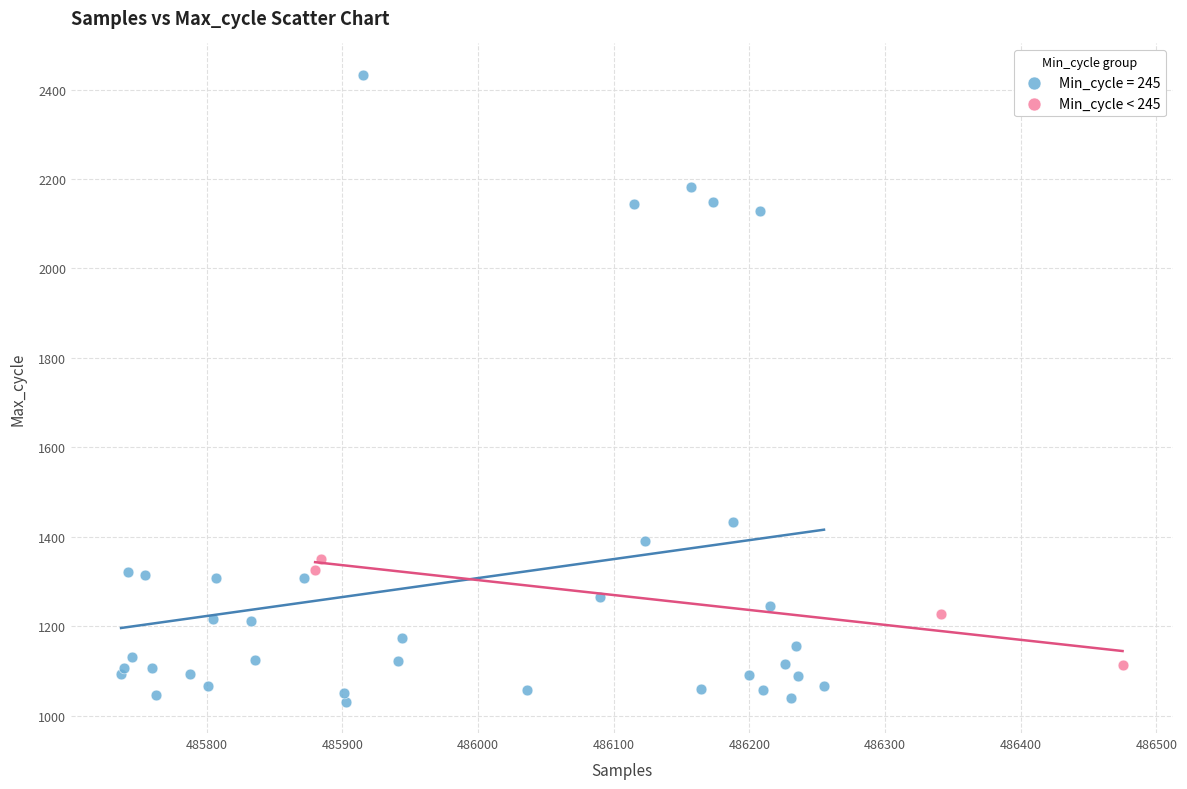

Which series has the widest spread of Y values?

Min_cycle = 245